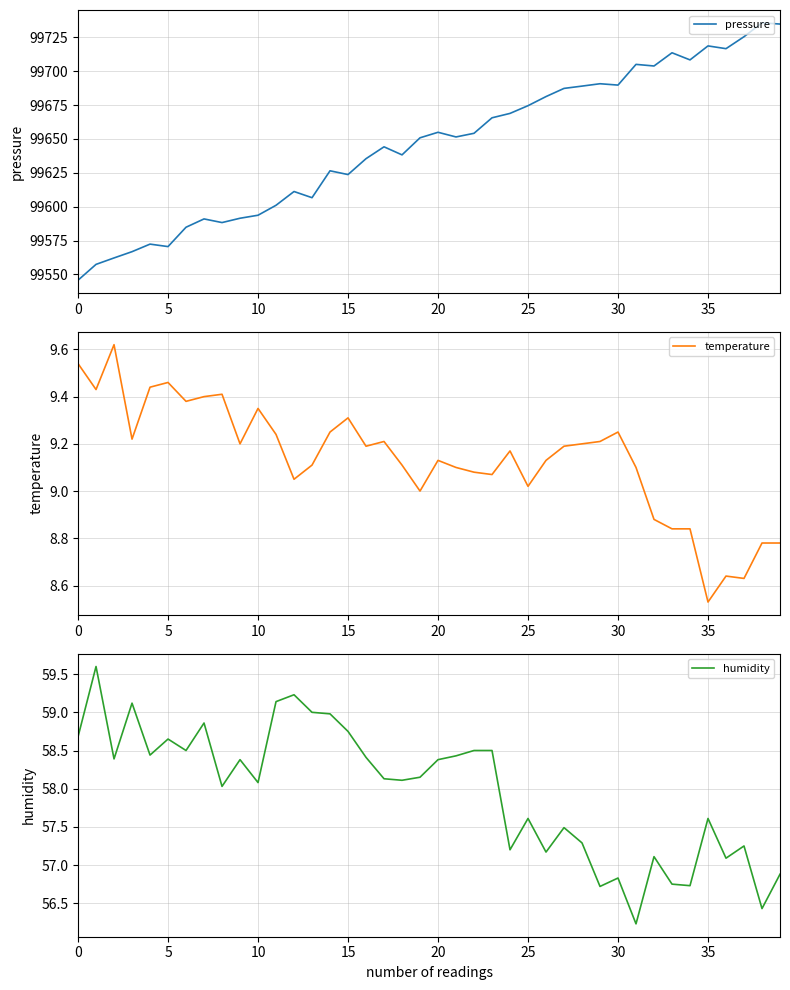

Reading right to left, what are all the values shown in this chart?

pressure: 99734.7	99735.6	99725.4	99716.6	99718.6	99708.3	99713.5	99703.8	99705.0	99689.7	99690.7	99688.9	99687.2	99681.2	99674.5	99668.8	99665.6	99654.1	99651.4	99654.9	99650.8	99638.2	99644.2	99635.4	99623.7	99626.5	99606.6	99611.2	99601.0	99593.7	99591.5	99588.3	99591.0	99584.8	99570.6	99572.4	99566.8	99562.2	99557.4	99545.8
temperature: 8.8	8.8	8.6	8.6	8.5	8.8	8.8	8.9	9.1	9.2	9.2	9.2	9.2	9.1	9.0	9.2	9.1	9.1	9.1	9.1	9.0	9.1	9.2	9.2	9.3	9.2	9.1	9.1	9.2	9.3	9.2	9.4	9.4	9.4	9.5	9.4	9.2	9.6	9.4	9.5
humidity: 56.9	56.4	57.2	57.1	57.6	56.7	56.8	57.1	56.2	56.8	56.7	57.3	57.5	57.2	57.6	57.2	58.5	58.5	58.4	58.4	58.1	58.1	58.1	58.4	58.8	59.0	59.0	59.2	59.1	58.1	58.4	58.0	58.9	58.5	58.6	58.4	59.1	58.4	59.6	58.7